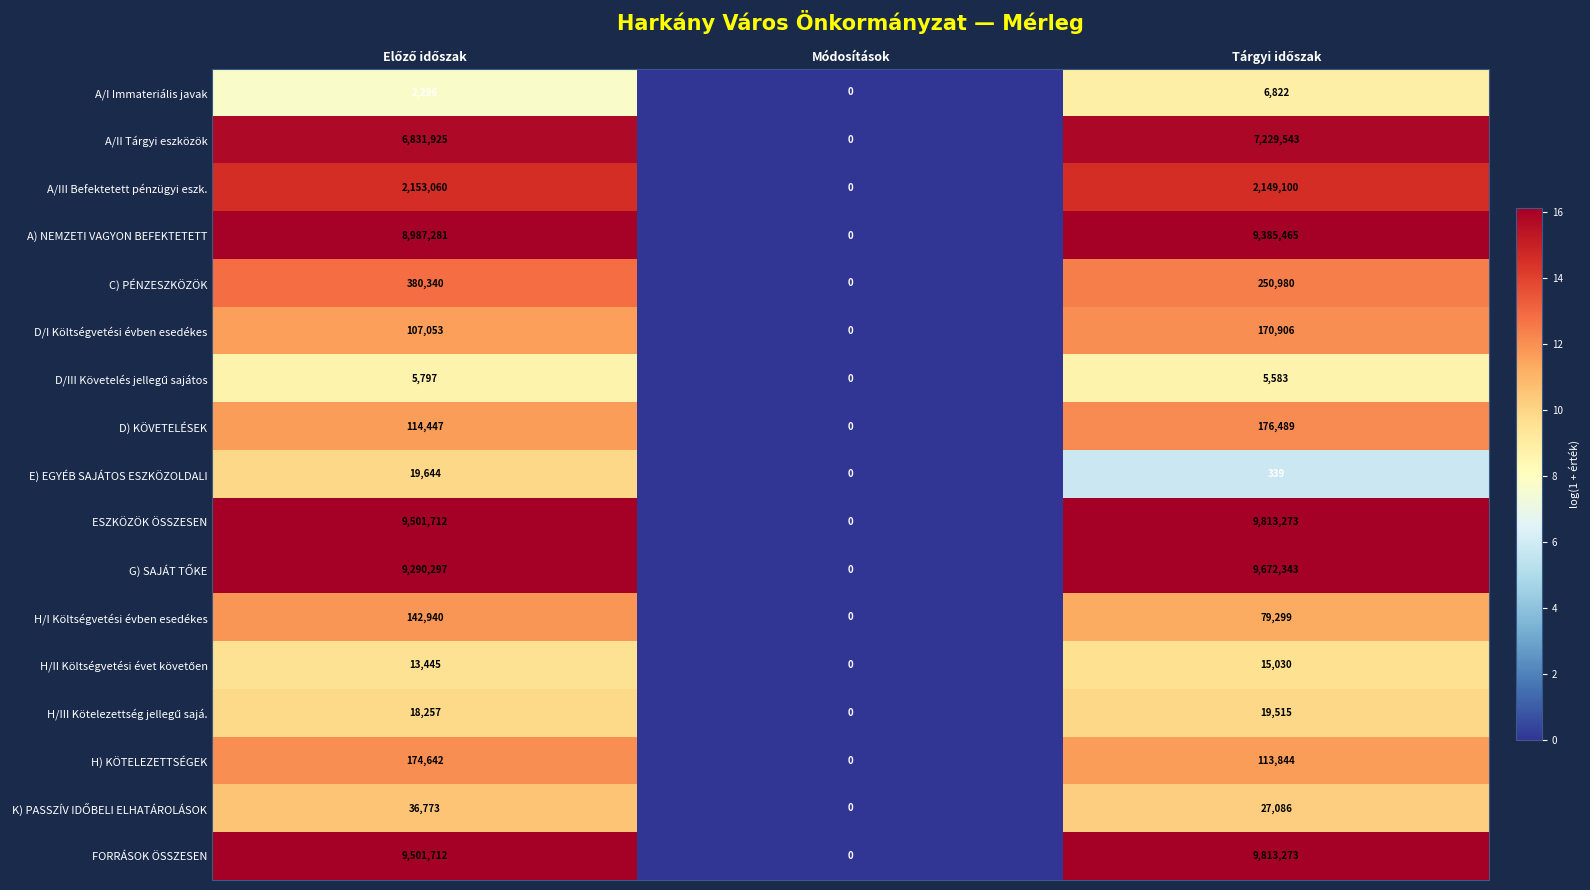

True or false: ESZKÖZÖK ÖSSZESEN has a value of 0 at Módosítások.

True